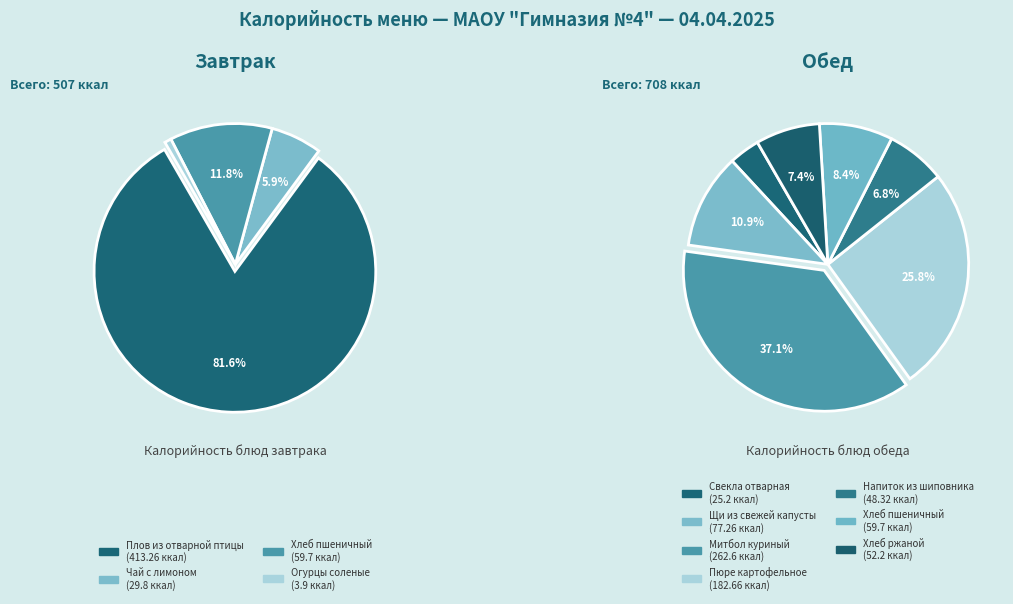

Count the number of slices in the pie.

11